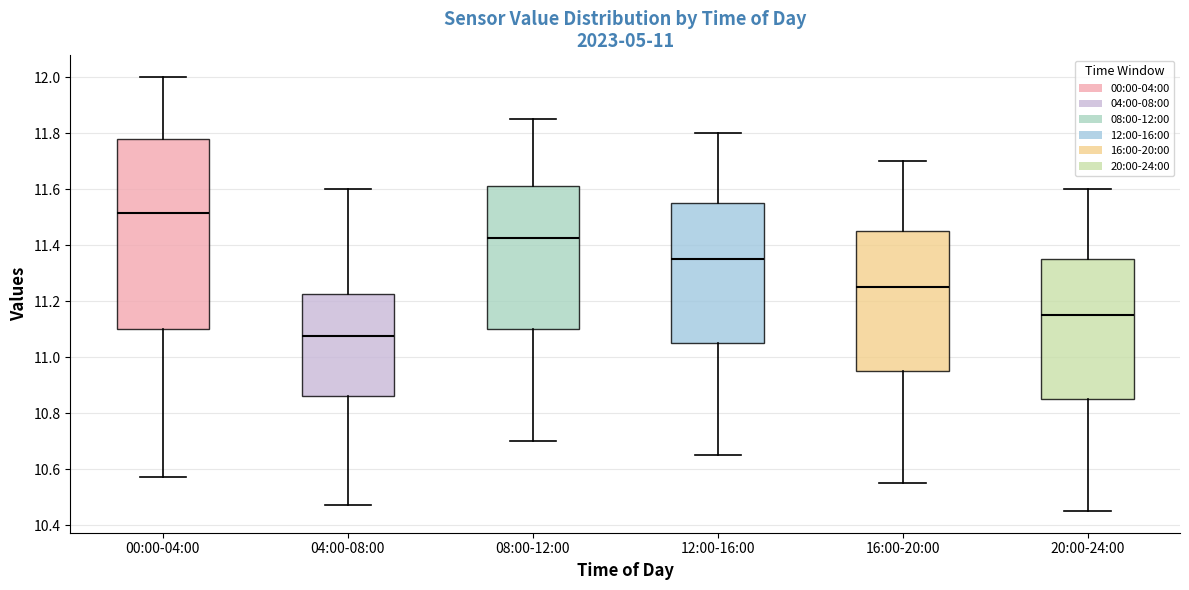

Where does the upper whisker of the box for 04:00-08:00 end on the y-axis? The values are not printed on the chart, so give them approximately, as read against the axis.

11.60